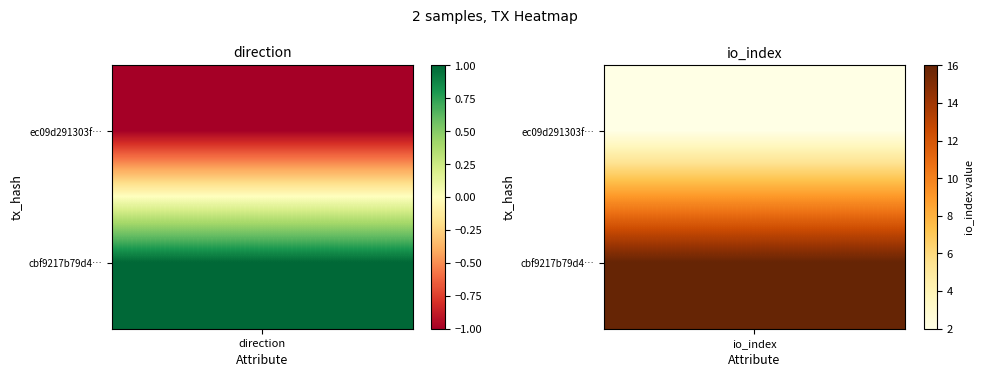

Reading left to right, extract all data points from this chart.

ec09d291303ffa3ea3f9e721f87ad078ce82a05: -1	2
cbf9217b79d404282baae73e781fe4885377c69: 1	16